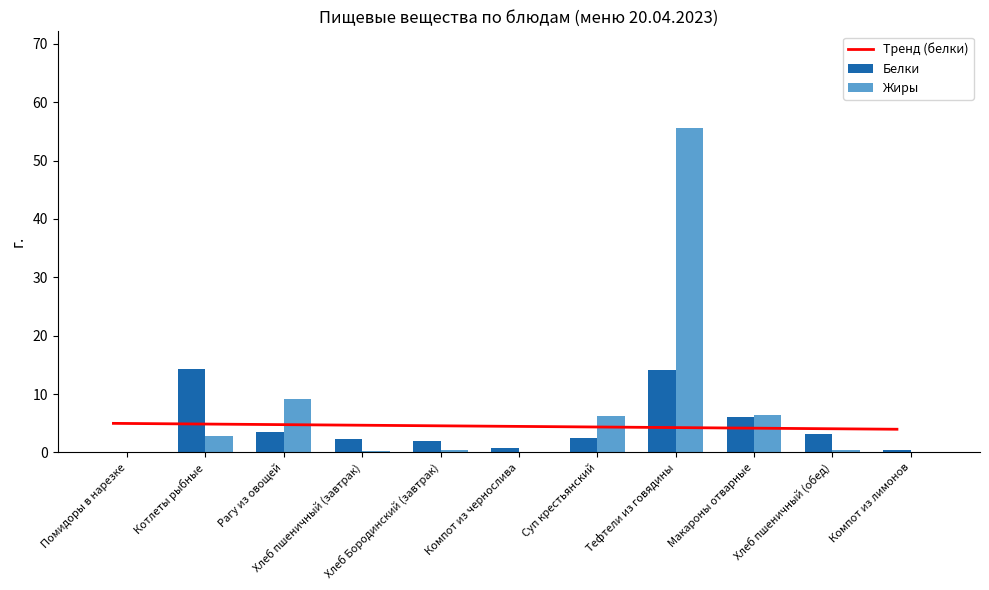

Between Рагу из овощей and Хлеб пшеничный (обед), which is larger?

Рагу из овощей